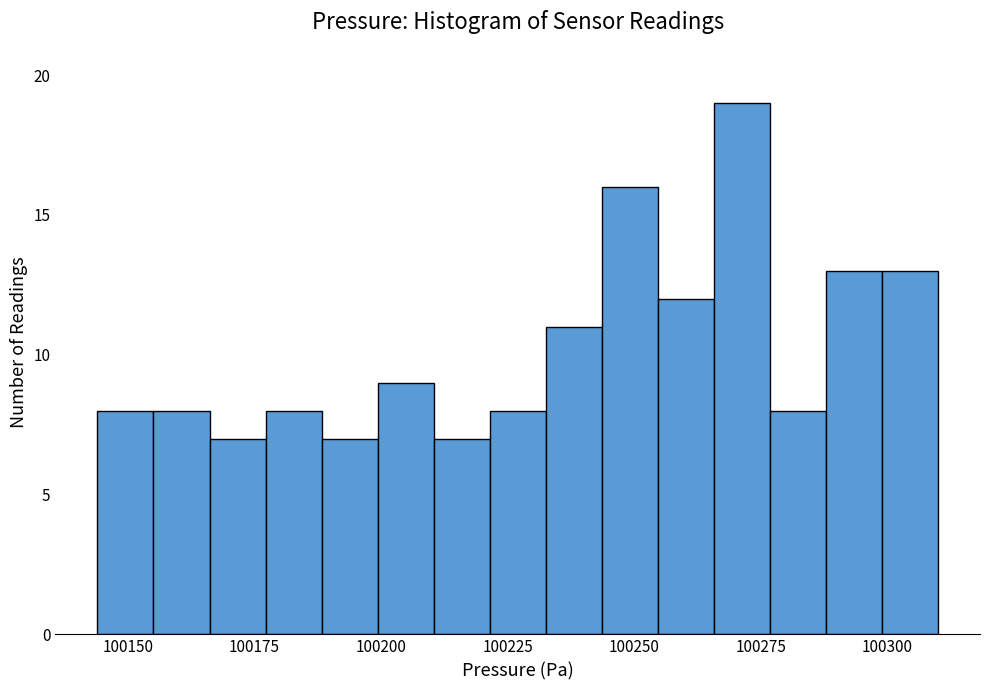

Around what value on the x-axis is the tallest bar? Give the approximate position of its centre, as read against the axis.

100270